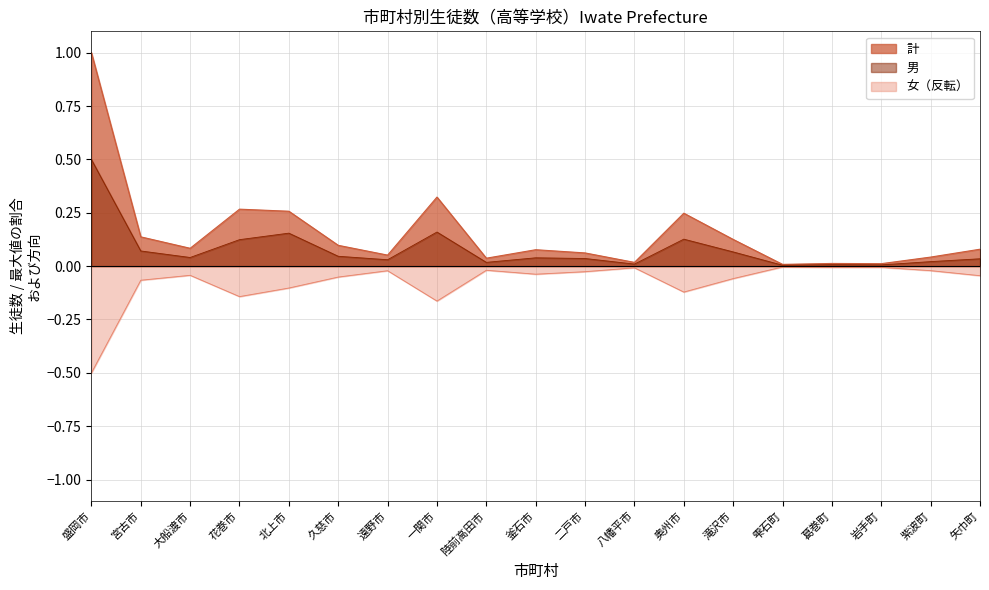

Is the value of 計 at 北上市 greater than the value of 女 at 雫石町?

Yes